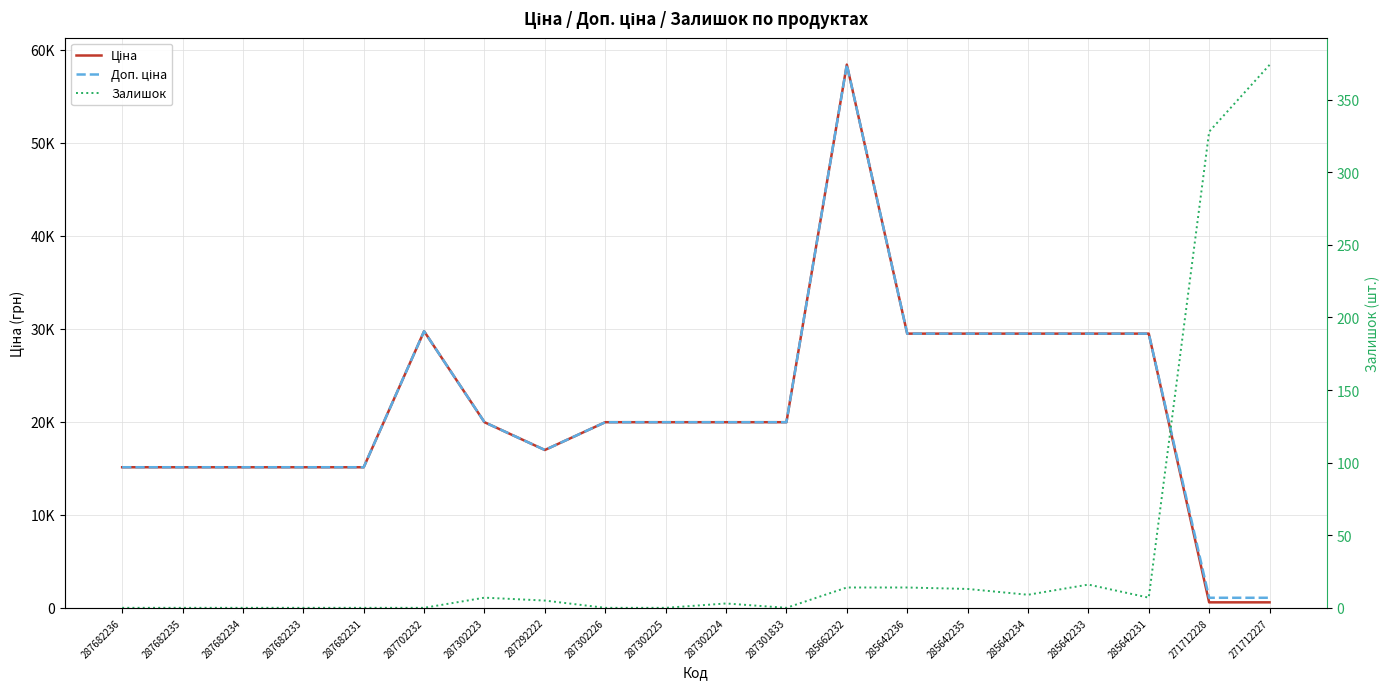

What is the value of the Доп. ціна point at the 18th from the left?

29491.5